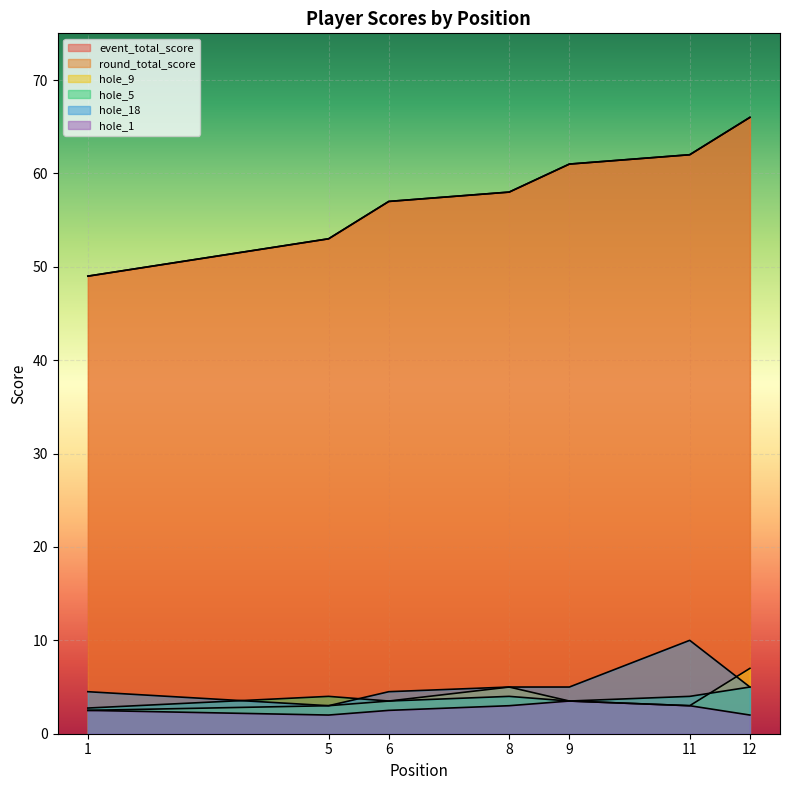

Between 6 and 1, which is larger?

6